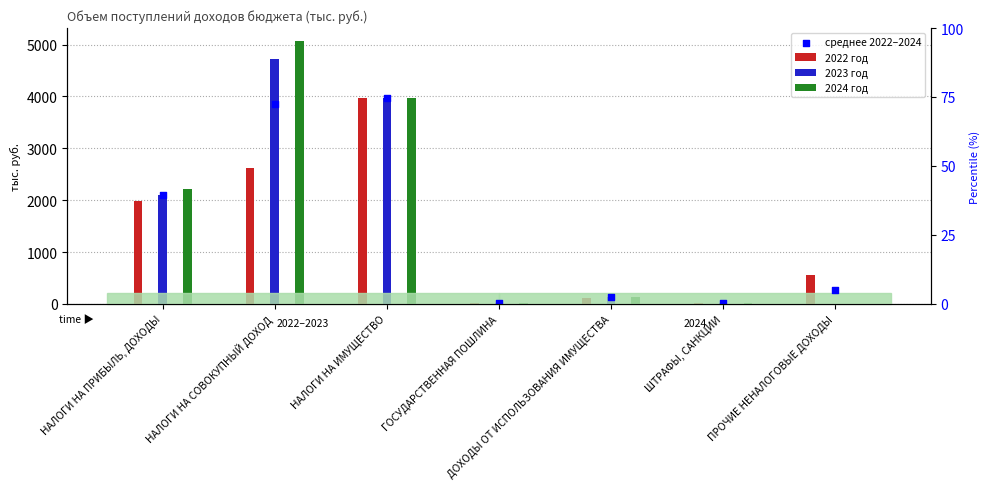

Is the value of 2024 год at НАЛОГИ НА СОВОКУПНЫЙ ДОХОД greater than the value of 2023 год at ДОХОДЫ ОТ ИСПОЛЬЗОВАНИЯ ИМУЩЕСТВА?

Yes